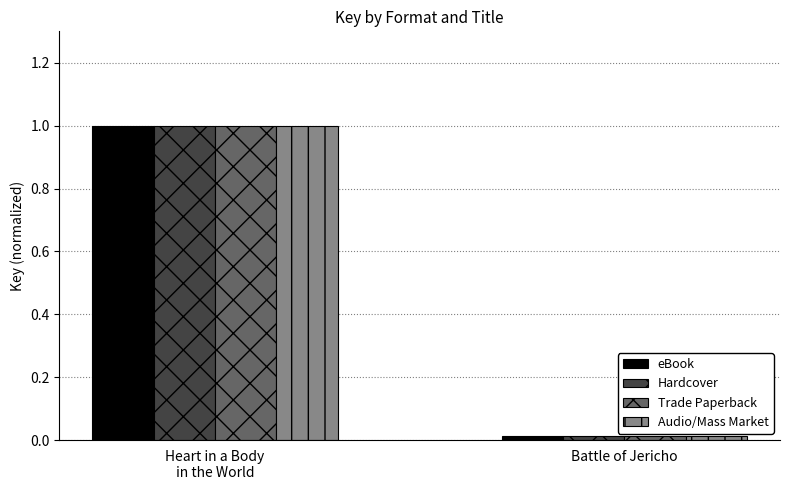

What is the sum of all Hardcover values?

1.0